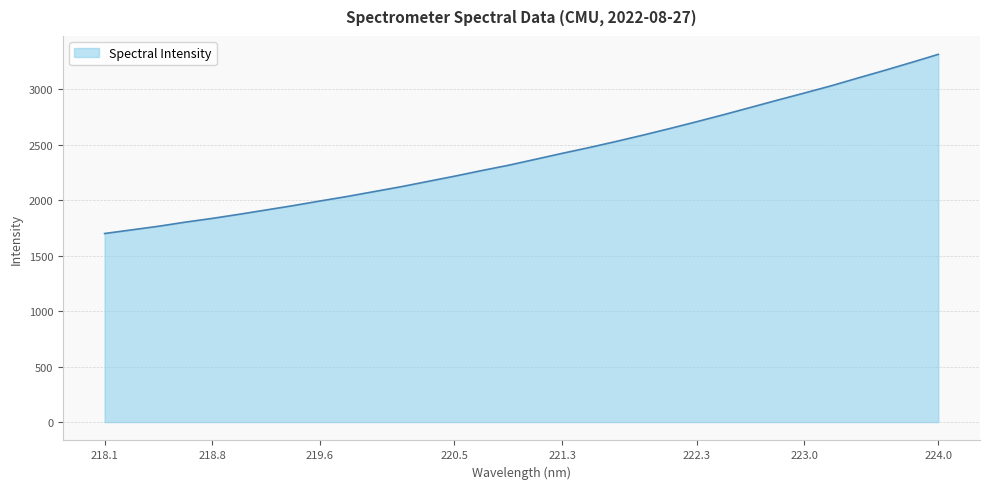

What is the maximum value shown in the chart?

3312.5